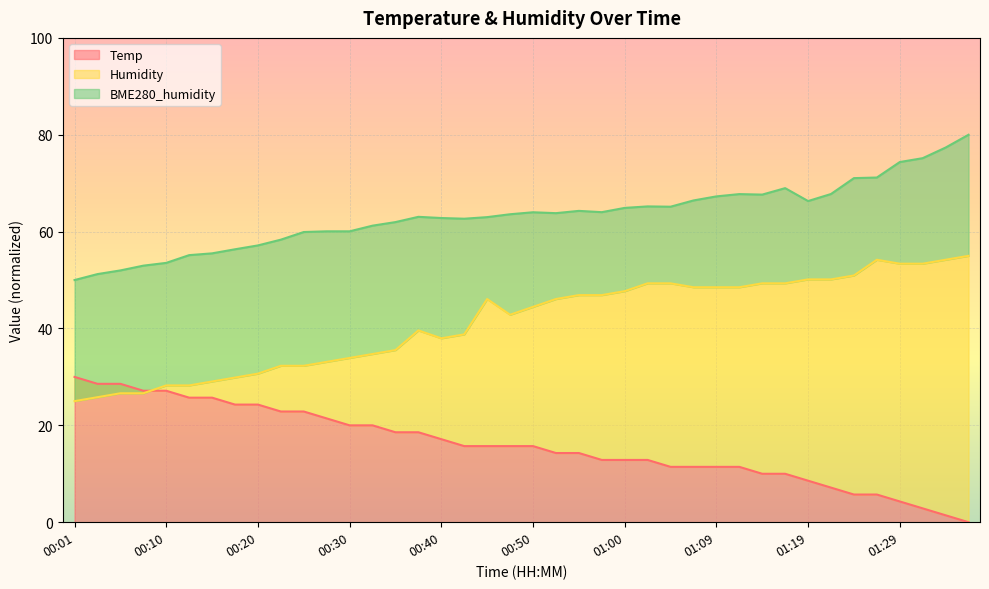

True or false: BME280_humidity and Temp cross at least once.

False